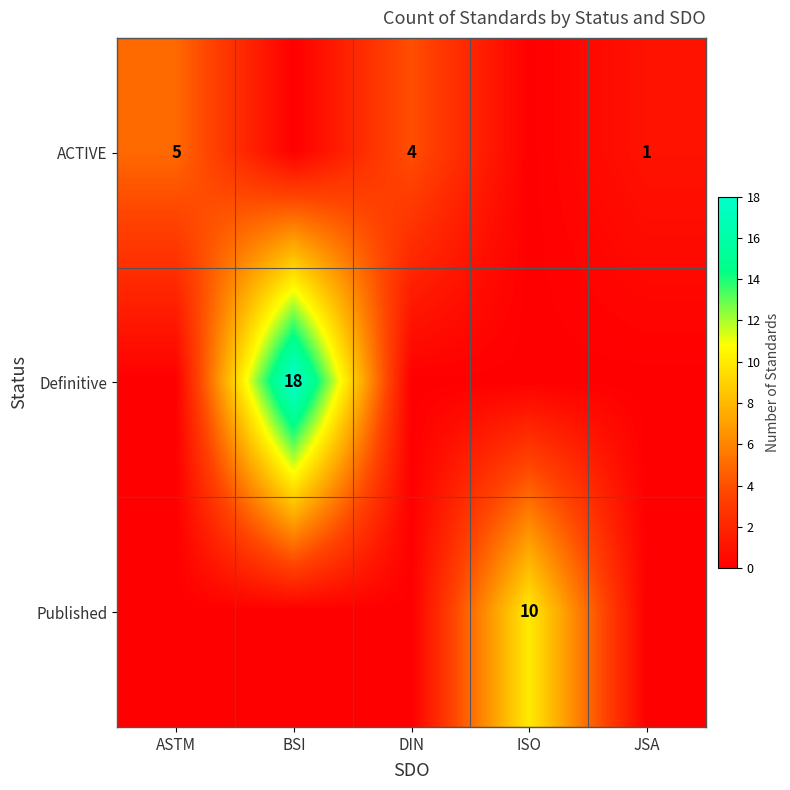

True or false: Definitive has a value of 18 at BSI.

True